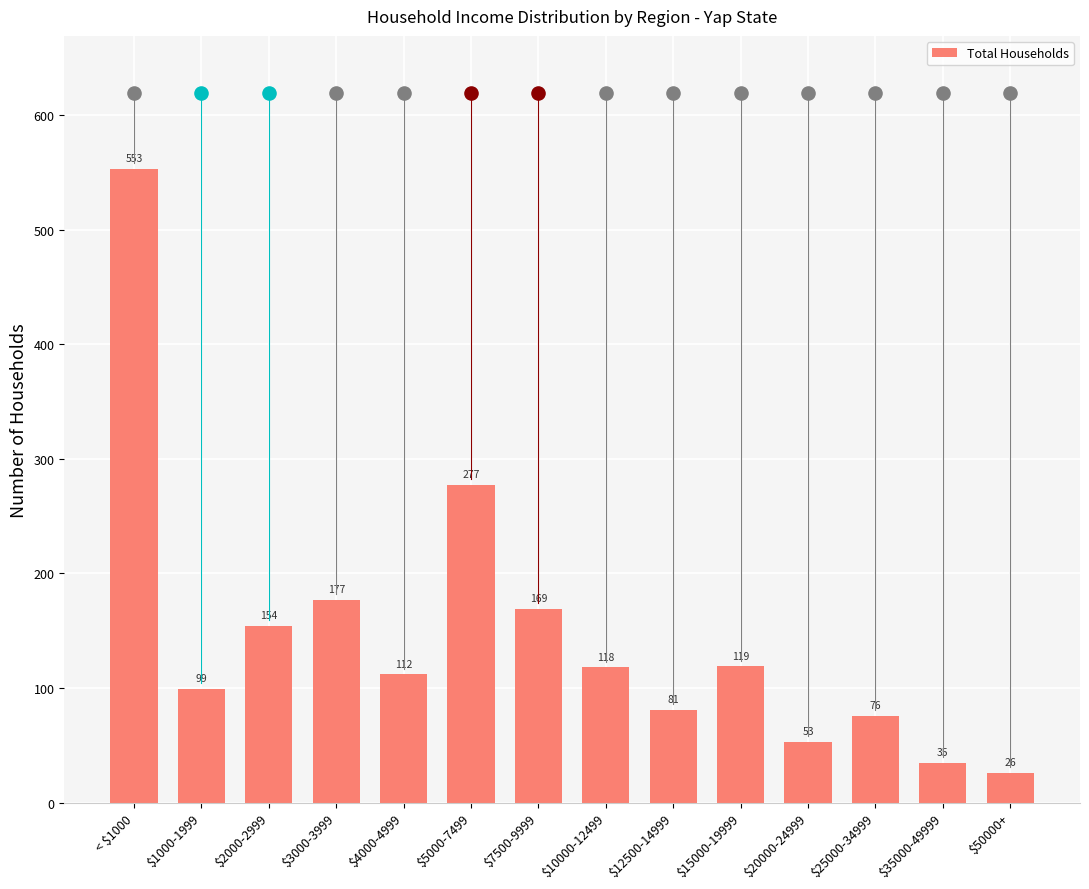

Approximately how many times larger is the value at $1000-1999 compared to $10000-12499?

0.8